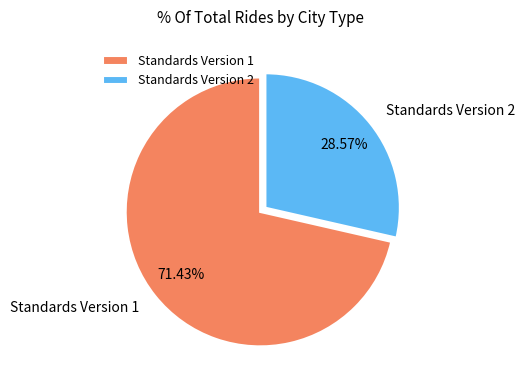

Between Standards Version 2 and Standards Version 1, which is larger?

Standards Version 1